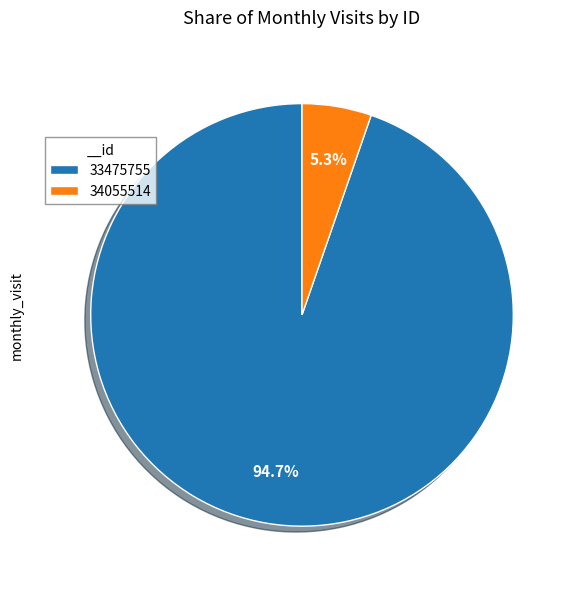

To the nearest percent, what portion does 33475755 represent?

95%